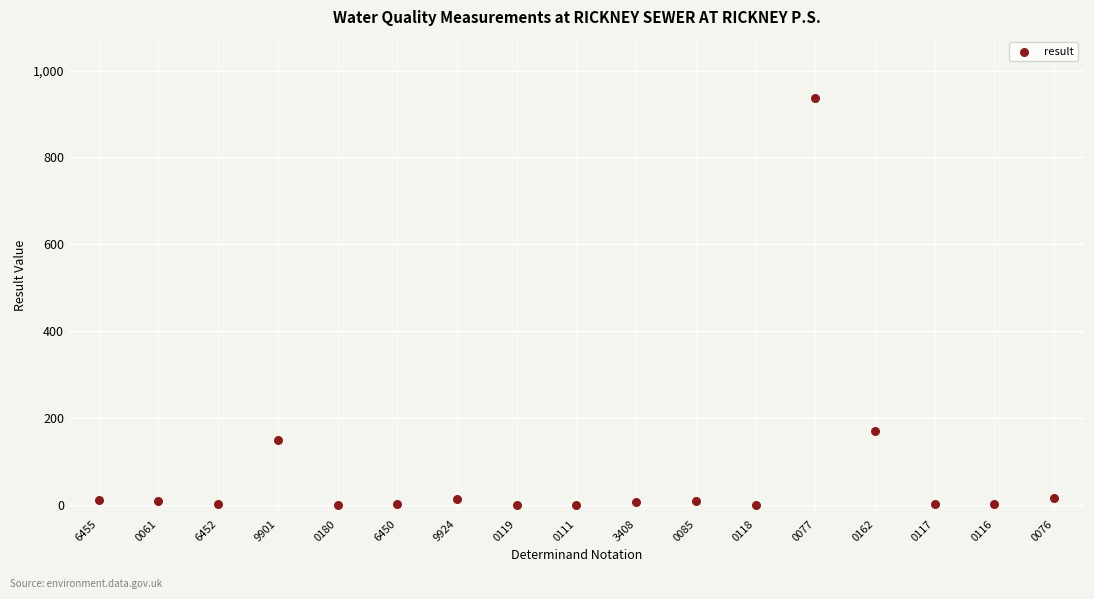

What Y value in the scatter plot is closest to 468?

170.0